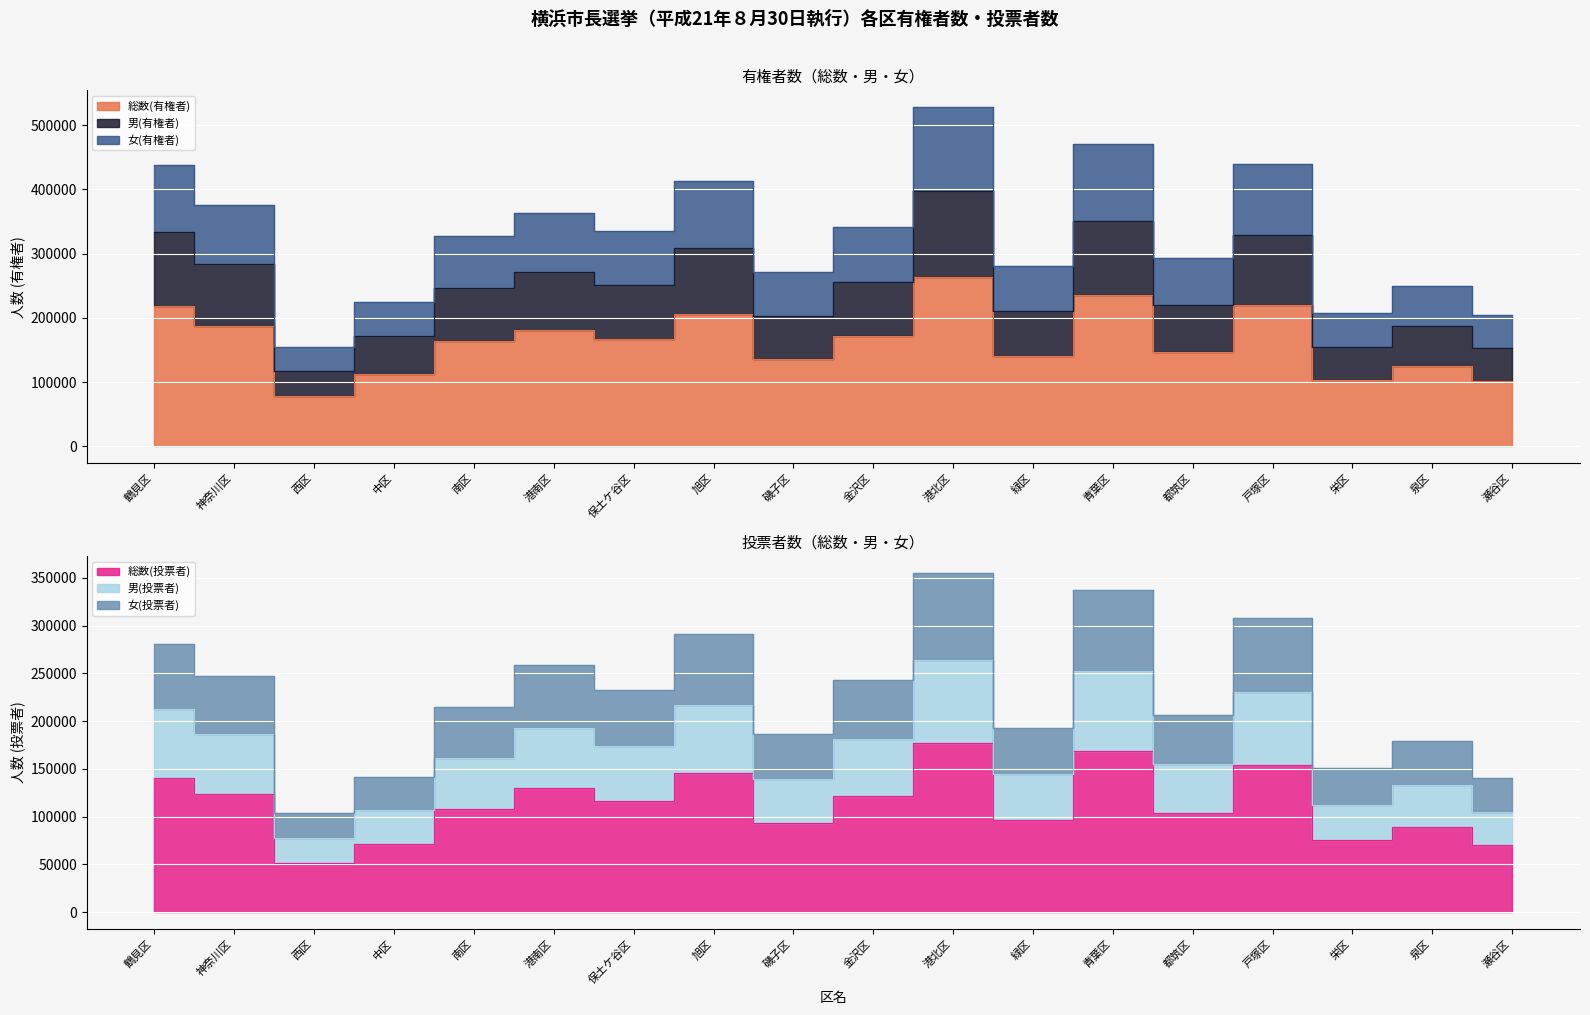

Is it true that 女(有権者) equals 111158 at 戸塚区?

False